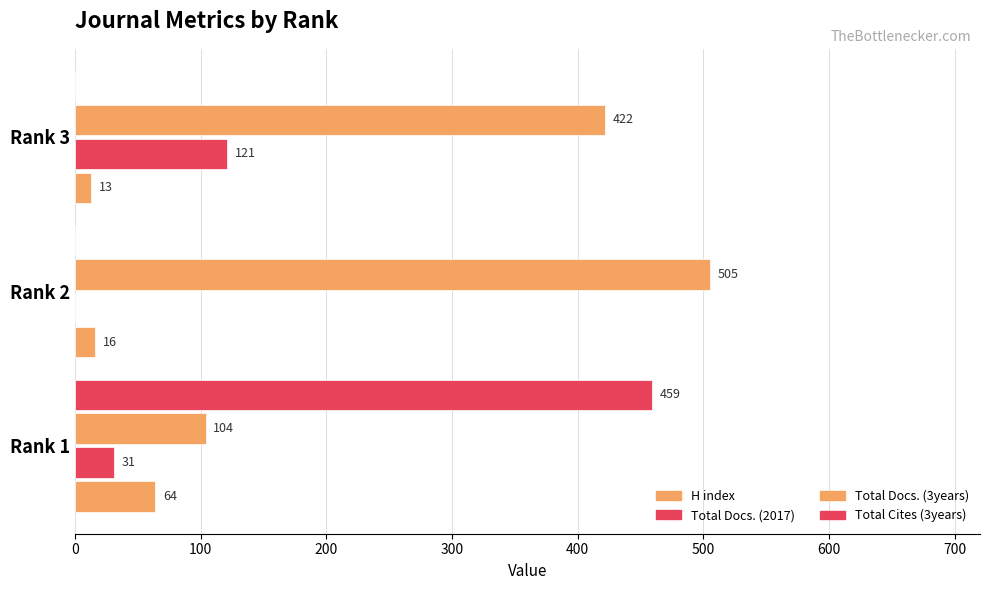

What is the difference between the maximum and minimum values in the H index series?

51